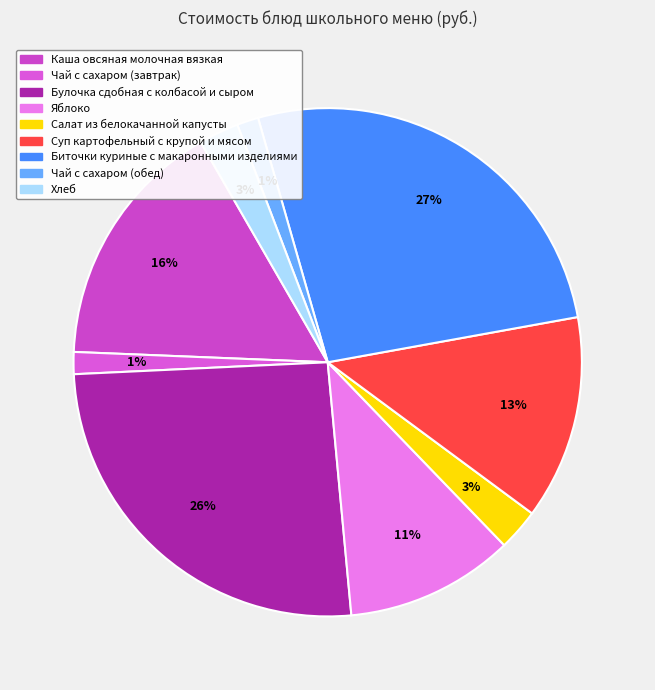

What percentage is the Чай с сахаром (завтрак) slice, to the nearest percent?

1%